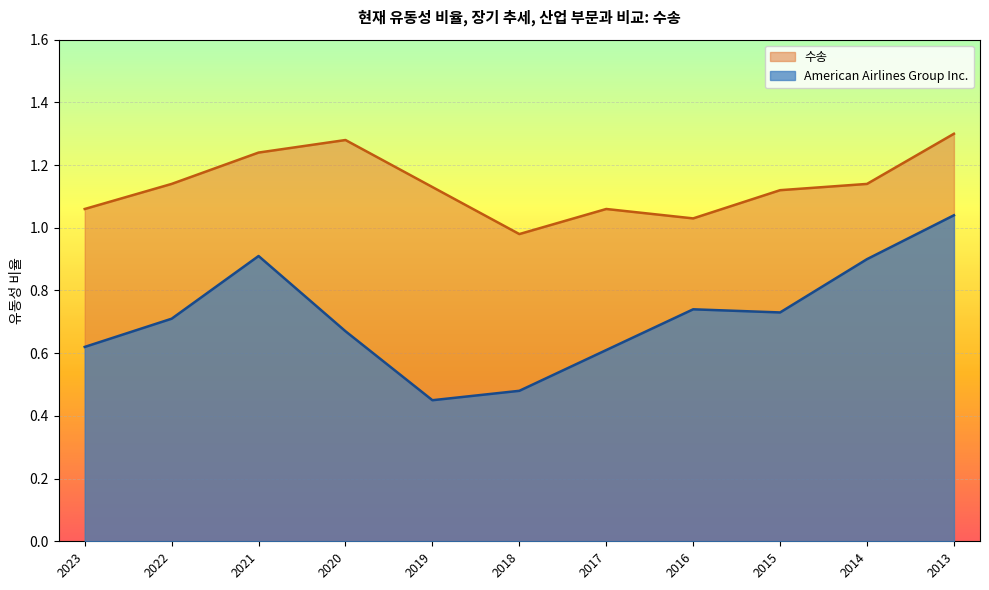

At which category is the sum across all series the highest?

2013